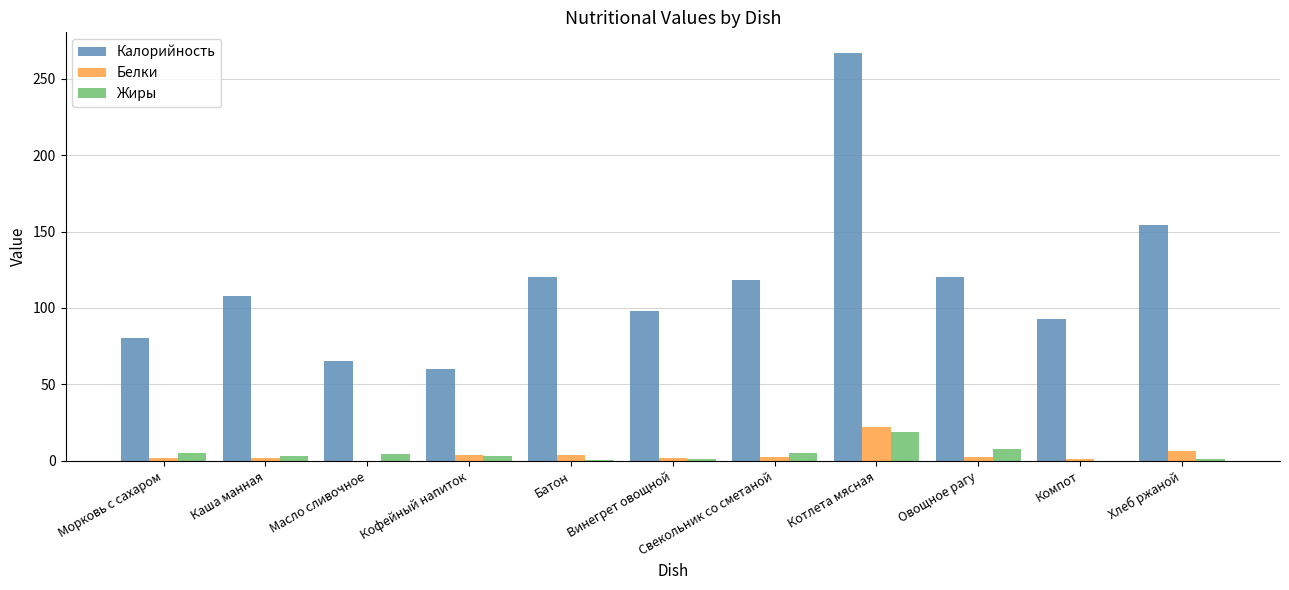

At which category is the sum across all series the highest?

Котлета мясная